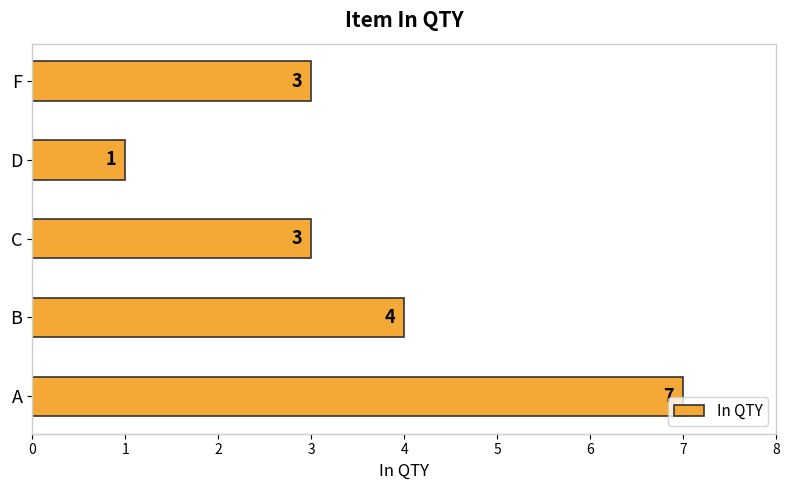

Between D and A, which is larger?

A